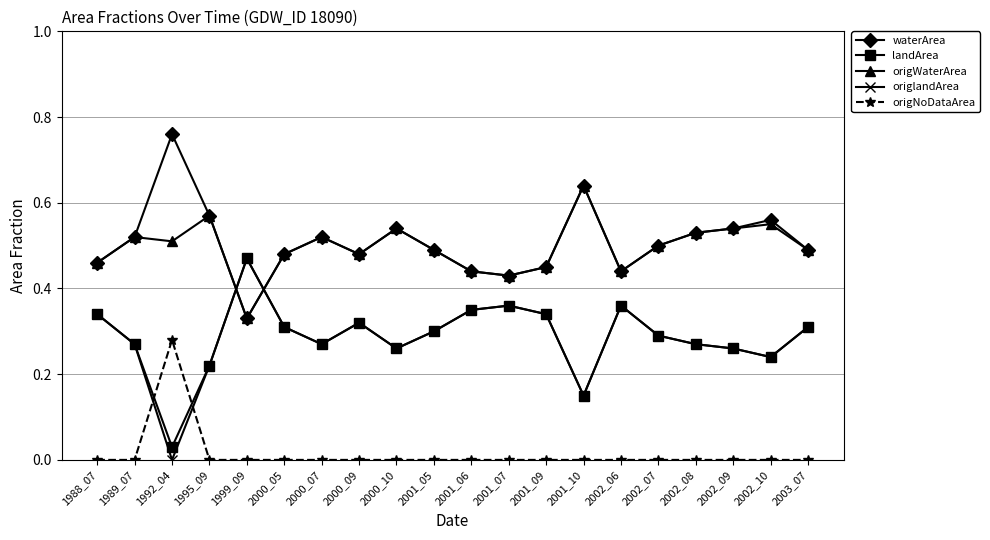

True or false: landArea has more than 2 points higher than both neighbors.

True